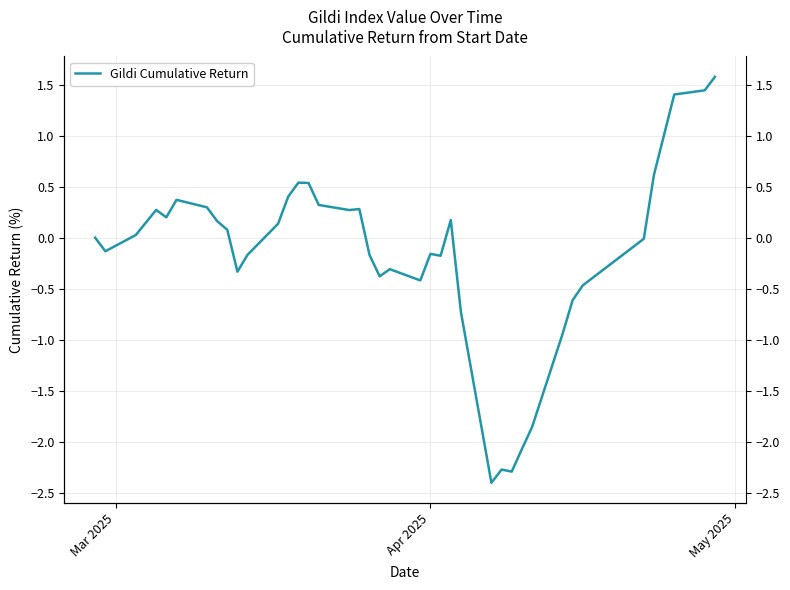

What is the smallest value displayed?

-2.4